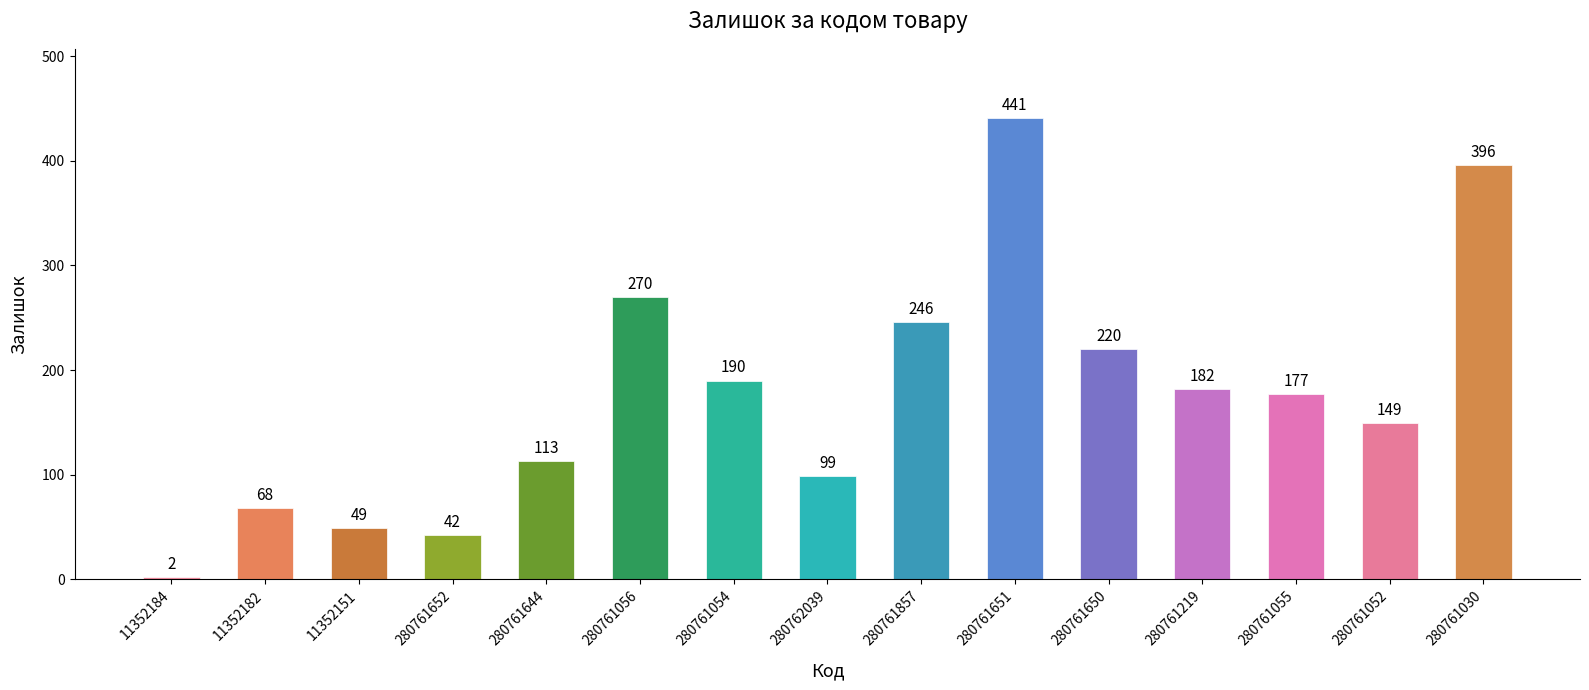

Count the number of categories in the chart.

15